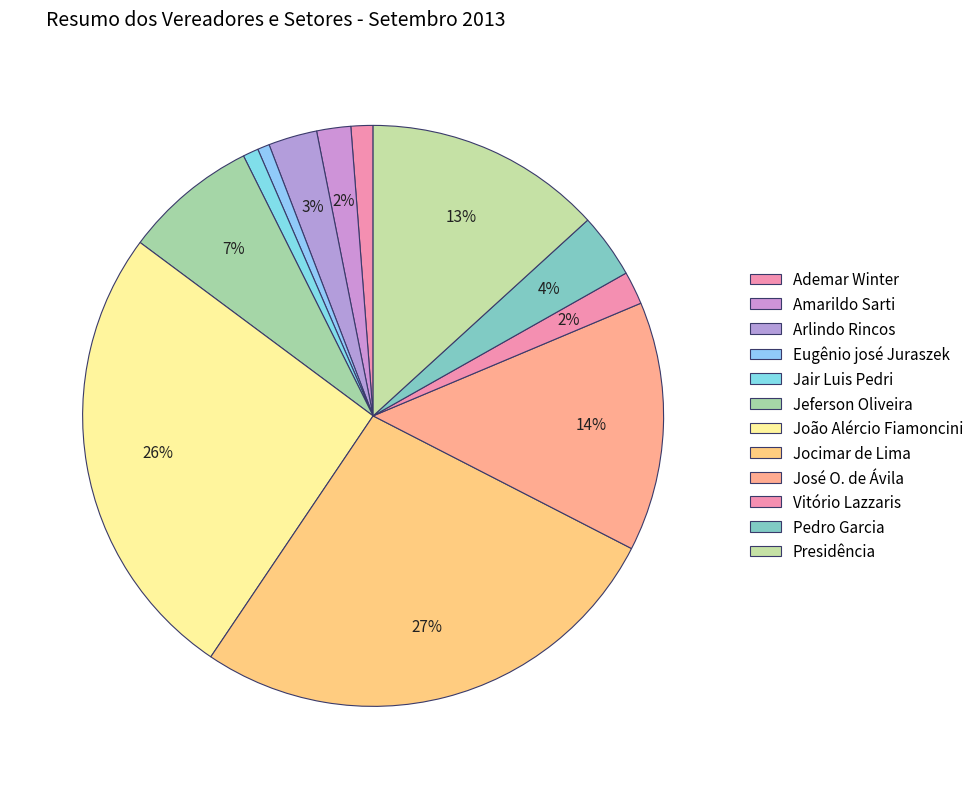

How many segments does this pie chart have?

12